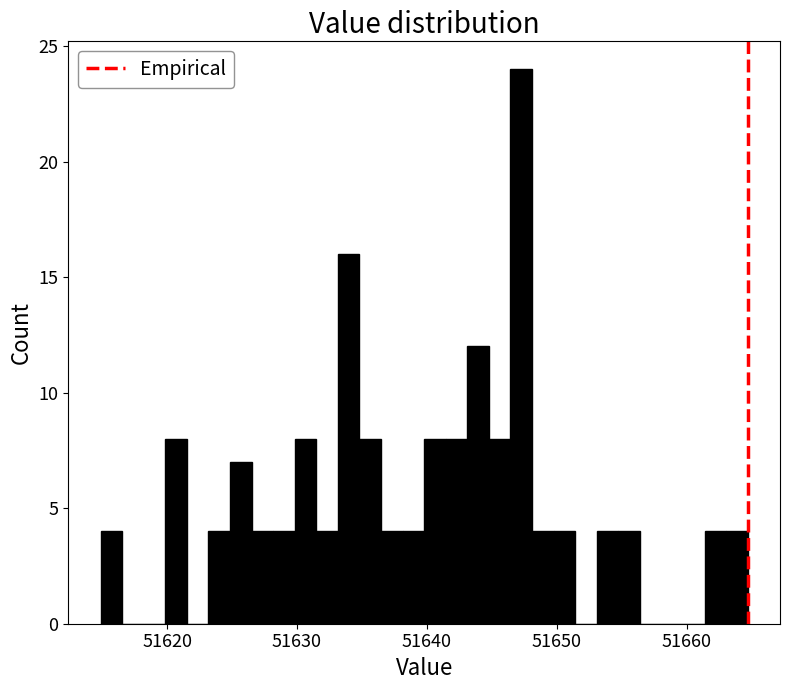

Read against the x-axis, roughly where is the centre of the tallest bar?

51647